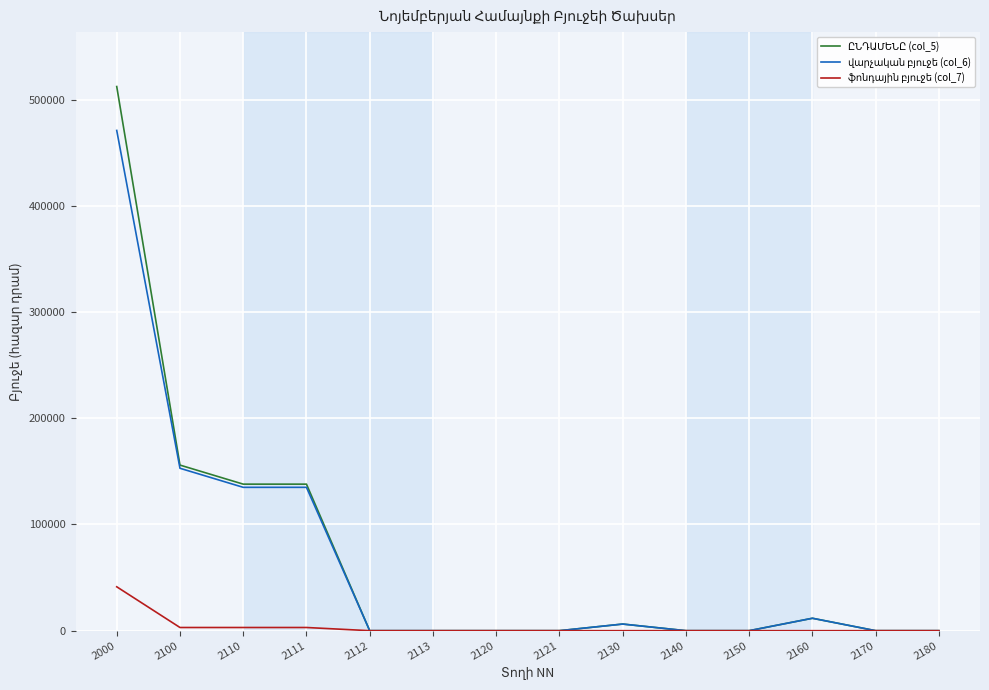

Is this an area chart (filled region under the line)?

No